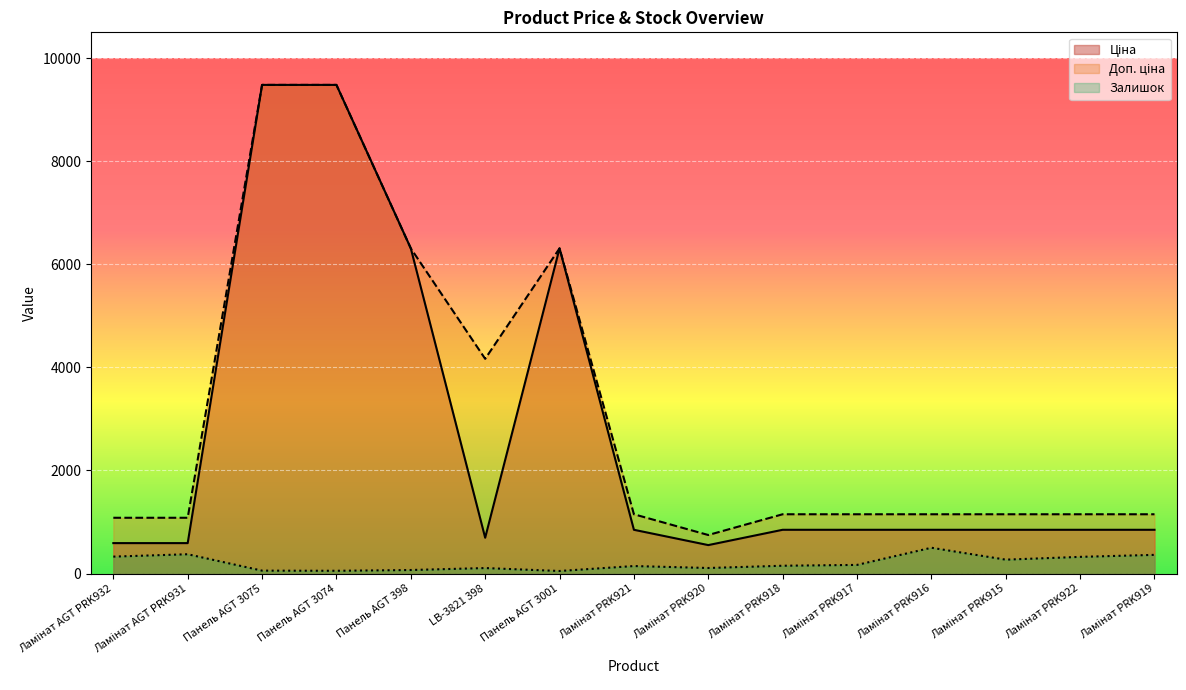

Between Панель AGT 3001 and Ламінат PRK915, which series saw the biggest shift?

Ціна